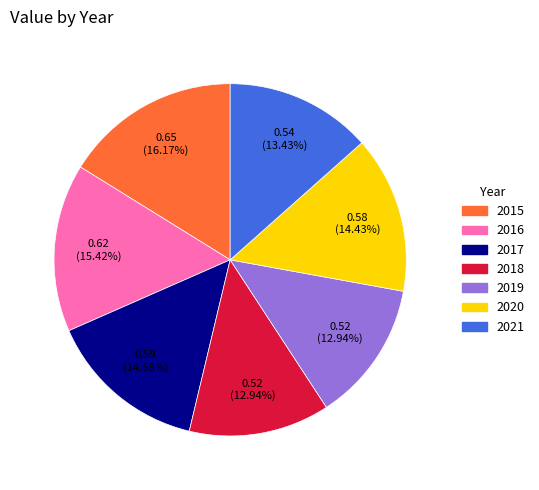

Count the number of slices in the pie.

7